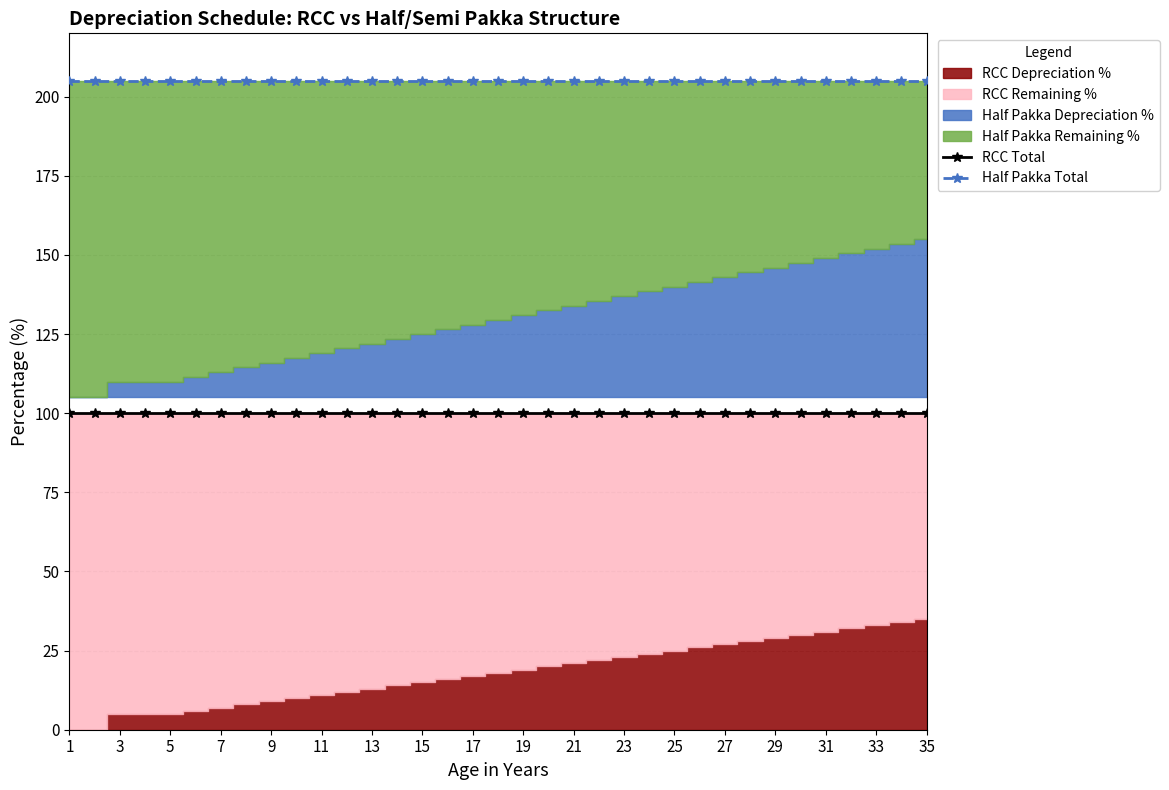

The RCC Total series shows 100 at 17. True or false?

True